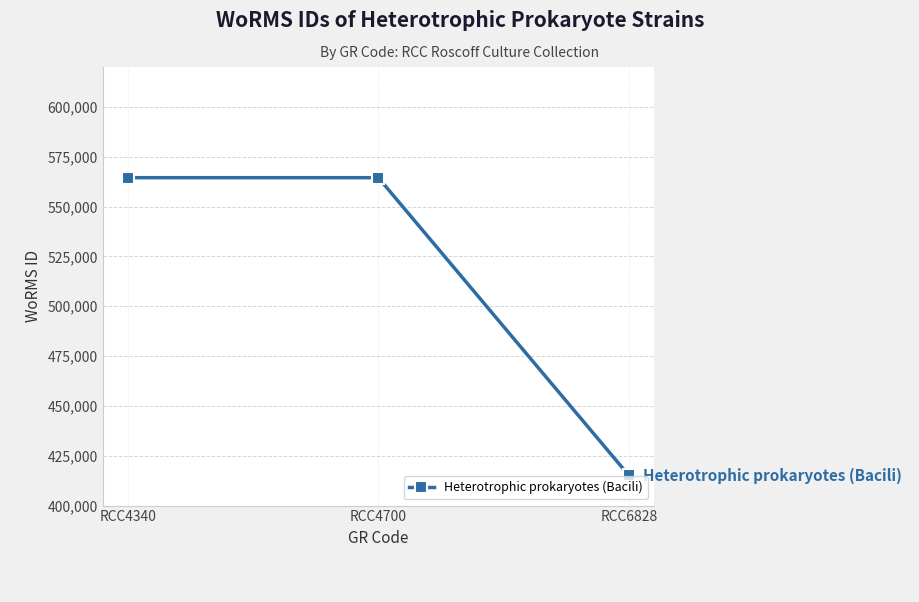

What is the sum of all values?

1544049